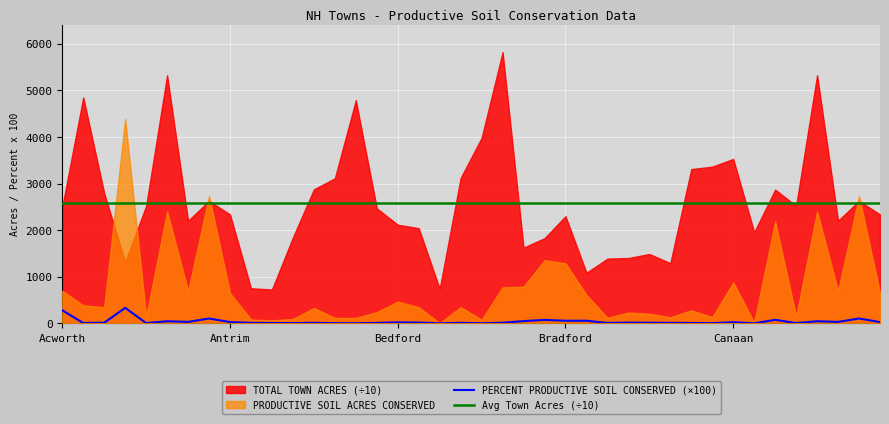

True or false: Avg Town Acres (÷10) and PERCENT PRODUCTIVE SOIL CONSERVED (×100) cross at least once.

False